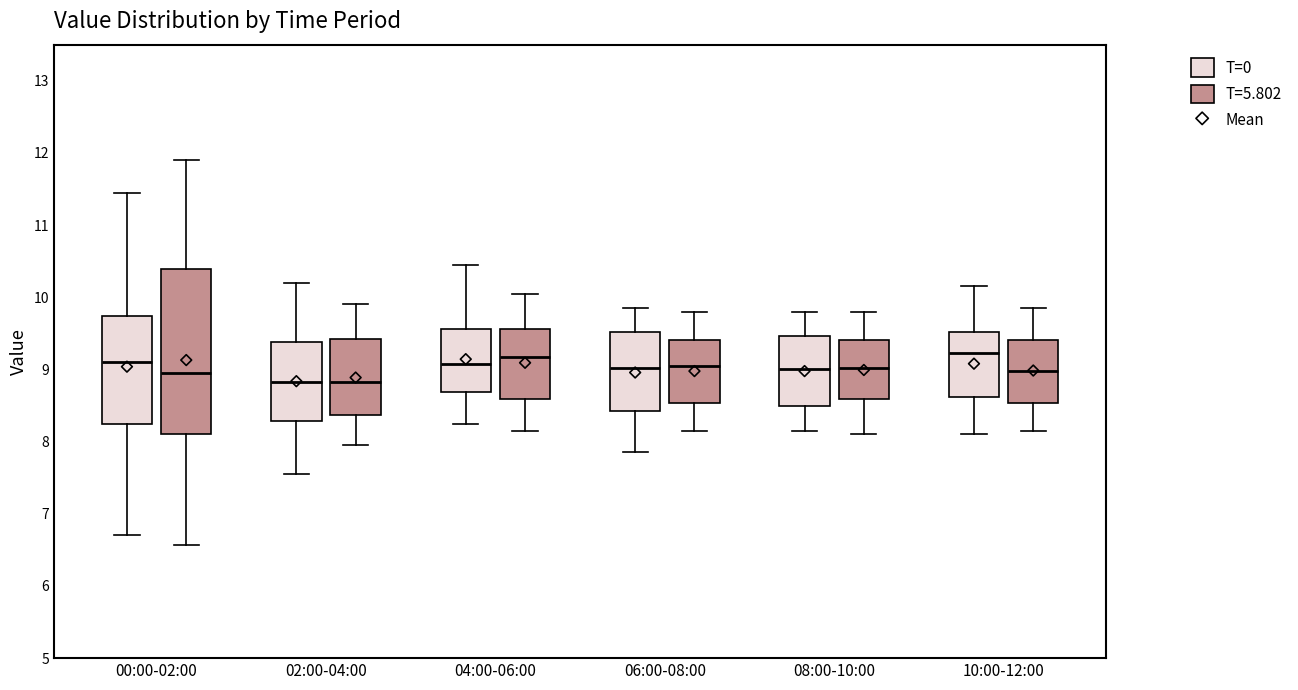

Which box is the tallest, from its lower edge to its upper edge?

00:00-02:00 (T=5.802)